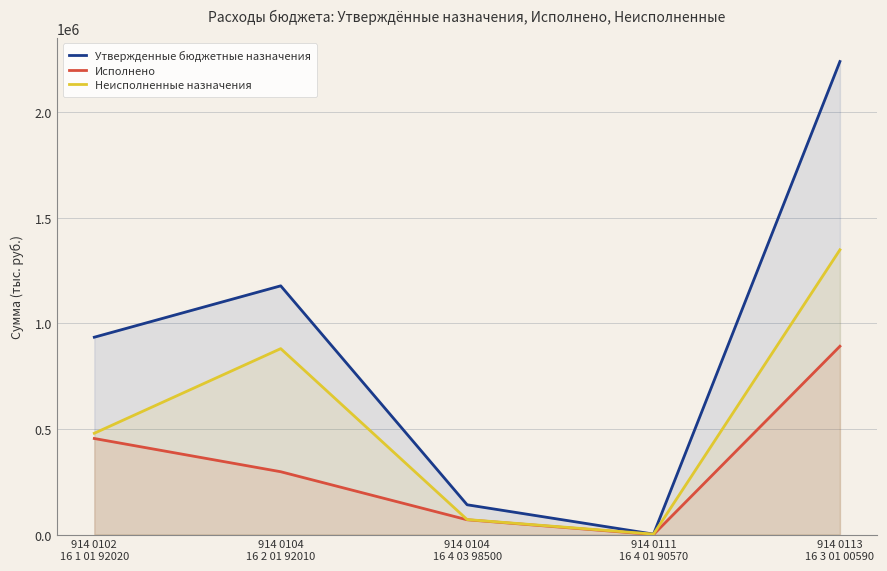

What position from the right is 914 0104
16 2 01 92010?

4